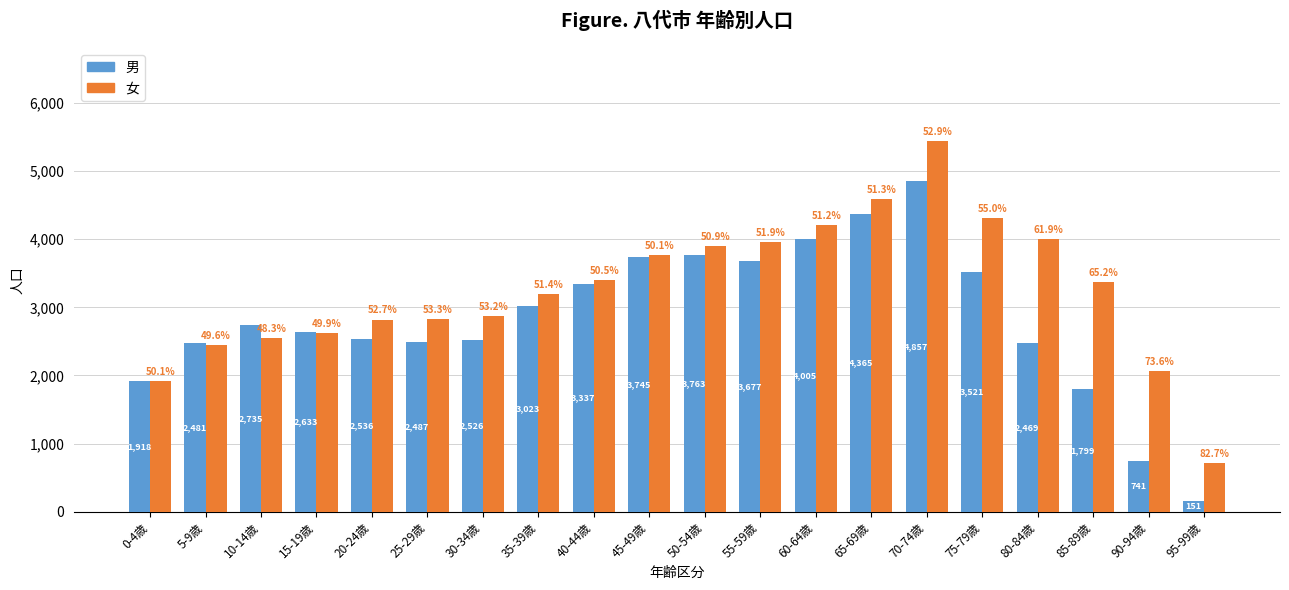

What is the sum of all 男 values?

56769